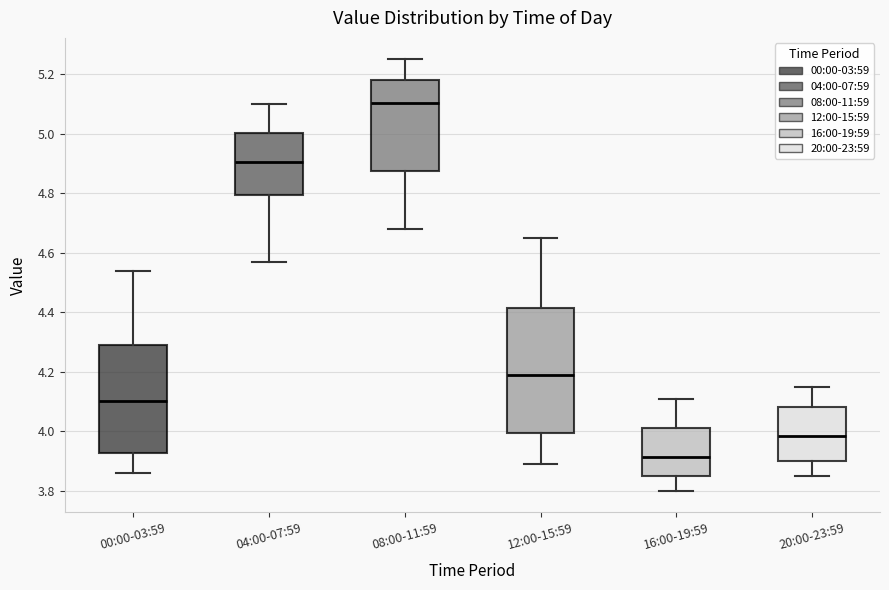

Which box is the tallest, from its lower edge to its upper edge?

12:00-15:59